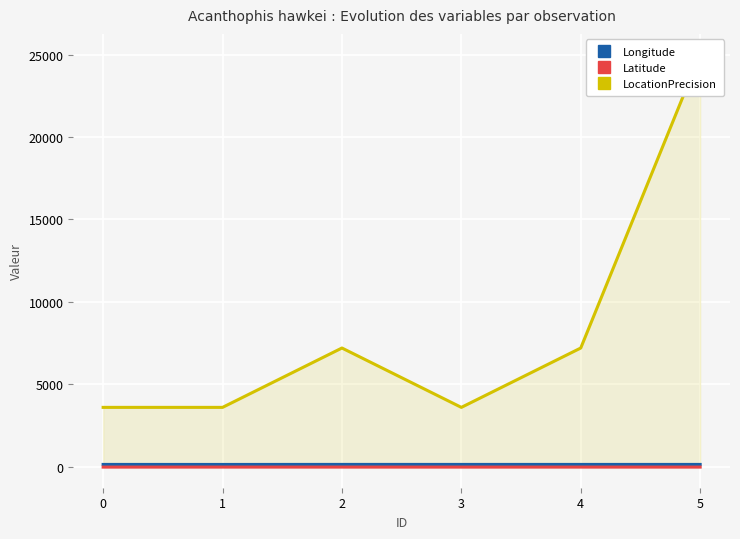

The value of Latitude at 4 is -37.1. True or false?

False